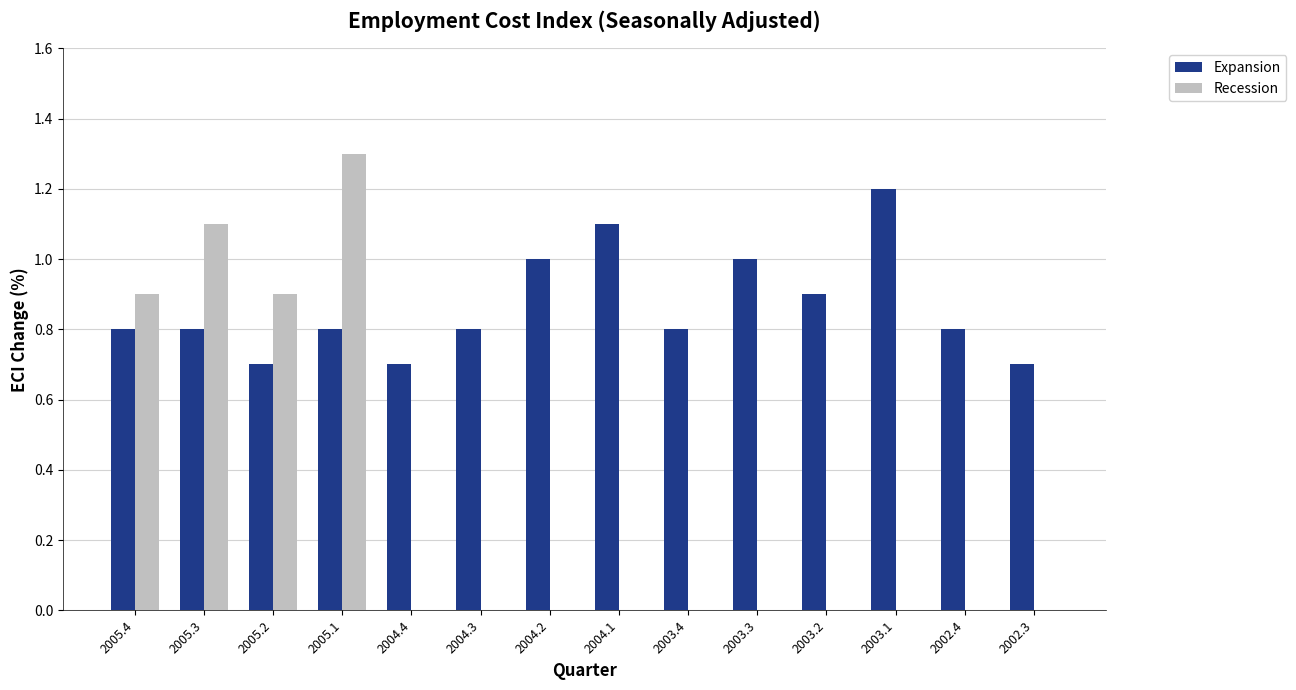

What is the average value of the Recession series?

0.3